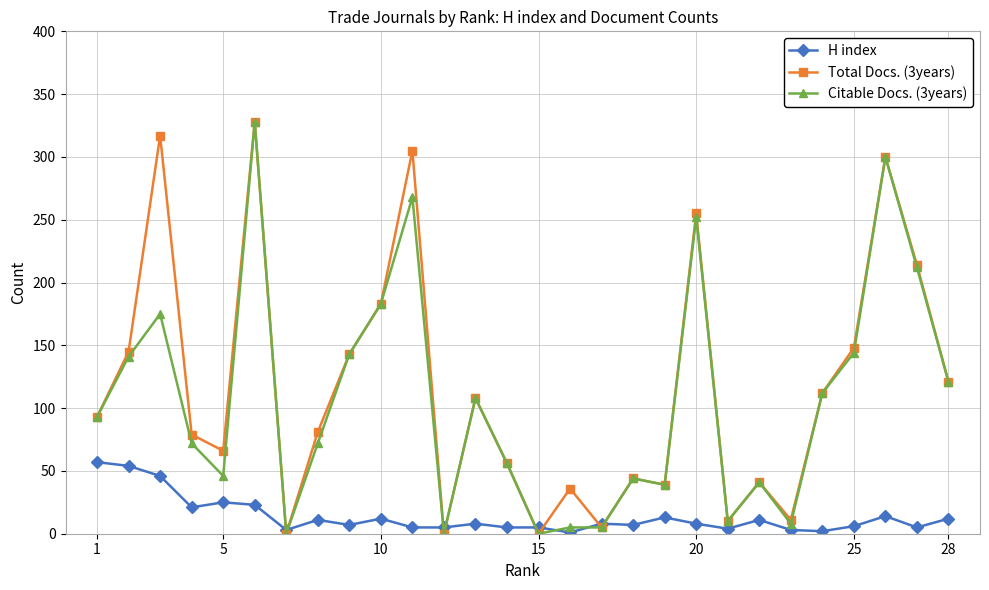

What is the highest value of the H index series?

57